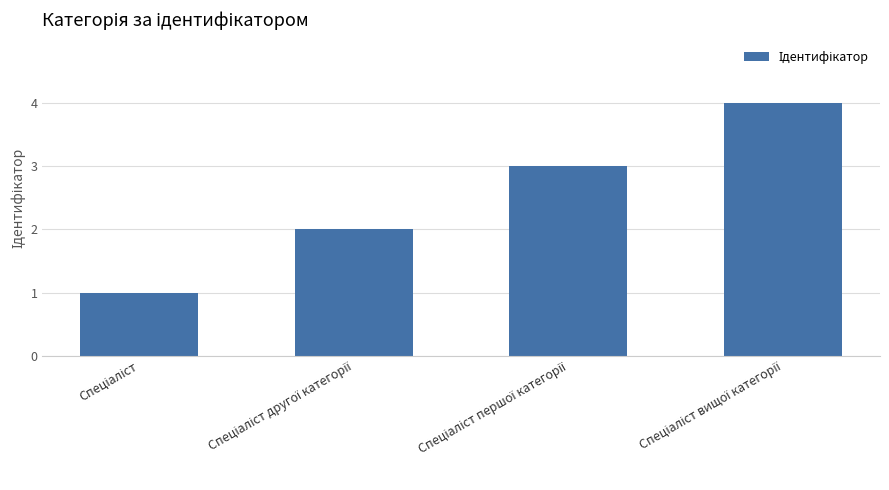

What is the maximum value shown in the chart?

4